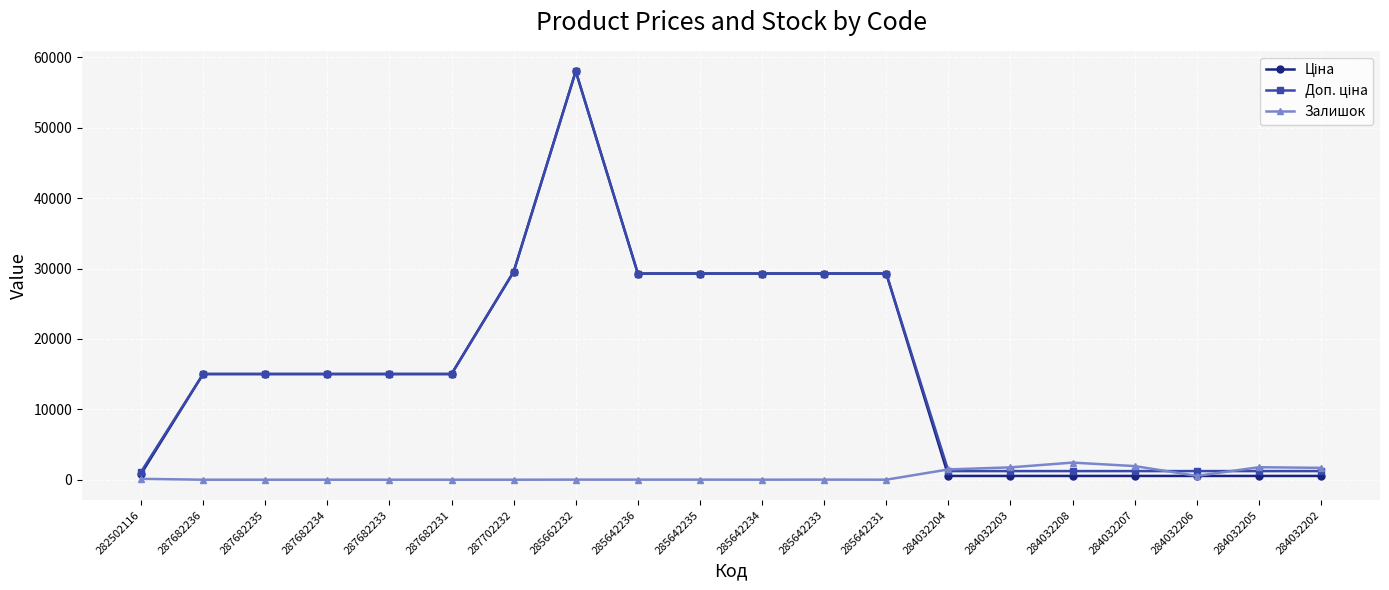

What position from the right is 284032205?

2